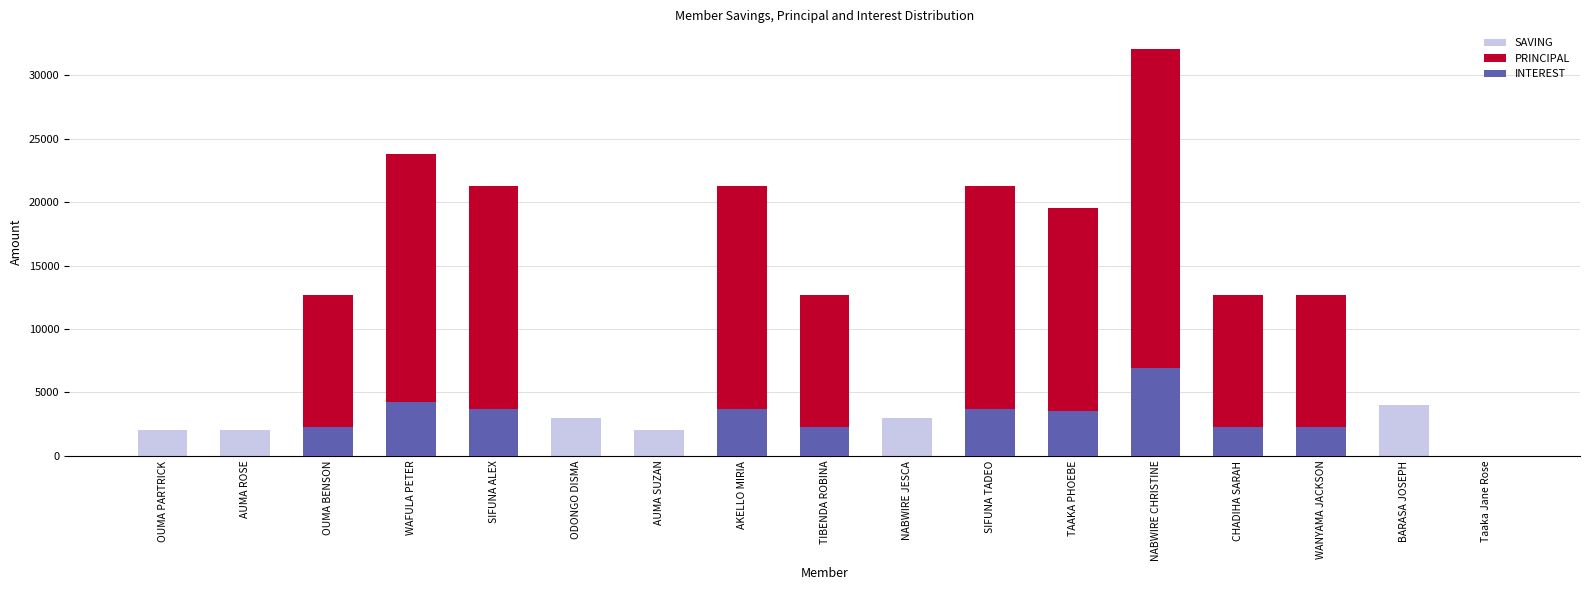

Reading left to right, list all the values displayed in this chart.

SAVING: 2000	2000	2000	2000	4000	3000	2000	2000	2000	3000	2000	2000	2000	2000	2000	4000	0
PRINCIPAL: 0	0	12700	23800	21300	0	0	21300	12700	0	21300	19500	32100	12700	12700	0	0
INTEREST: 0	0	2300	4200	3700	0	0	3700	2300	0	3700	3500	6900	2300	2300	0	0